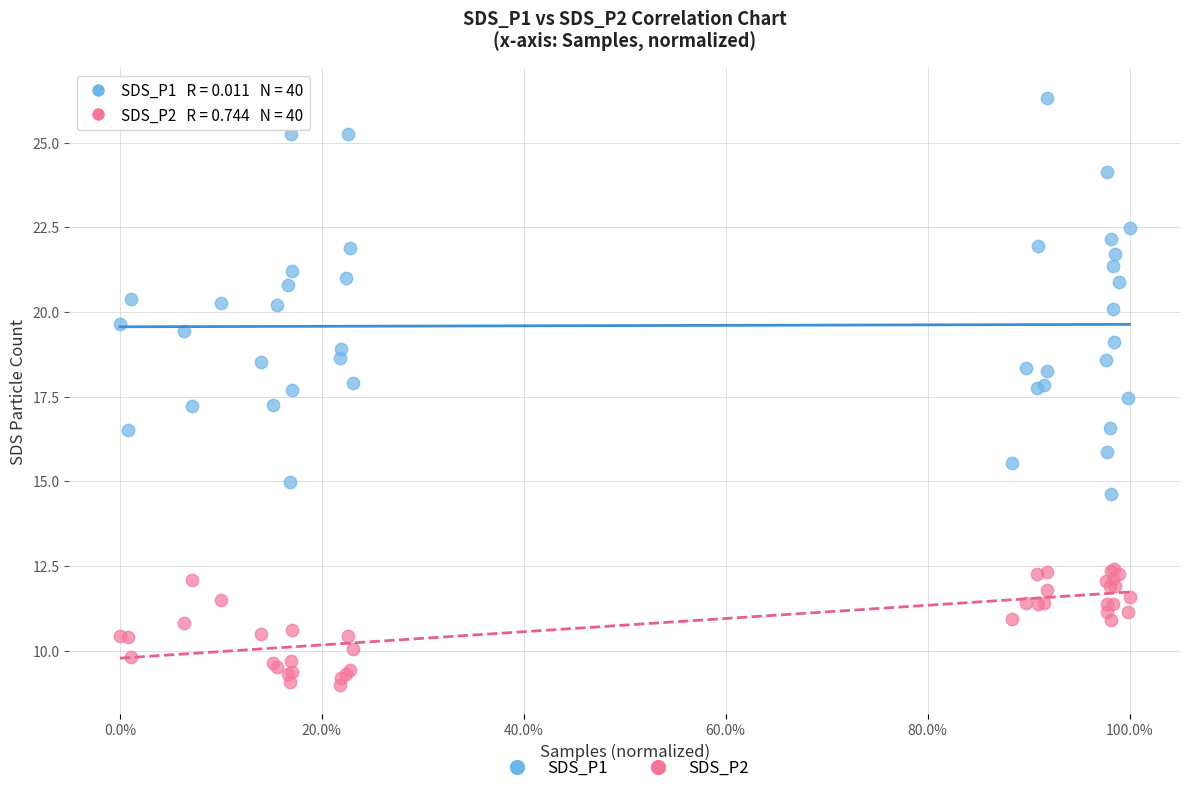

Which series has the widest spread of Y values?

SDS_P1